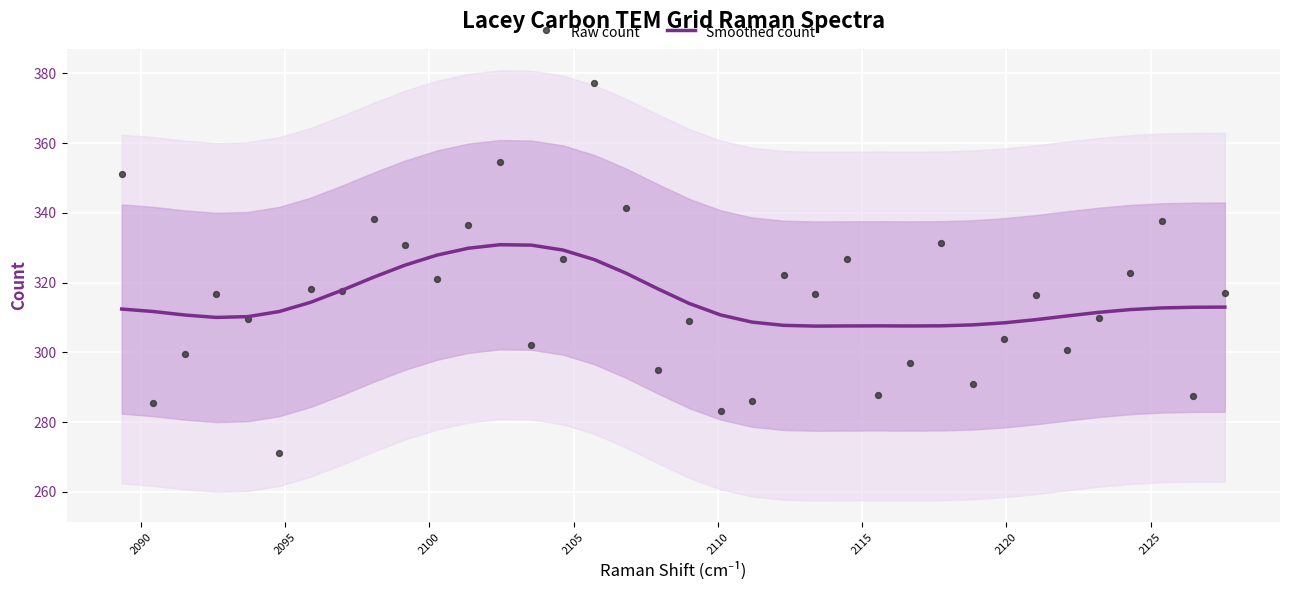

Which series has the largest Y range (max minus min)?

Raw count